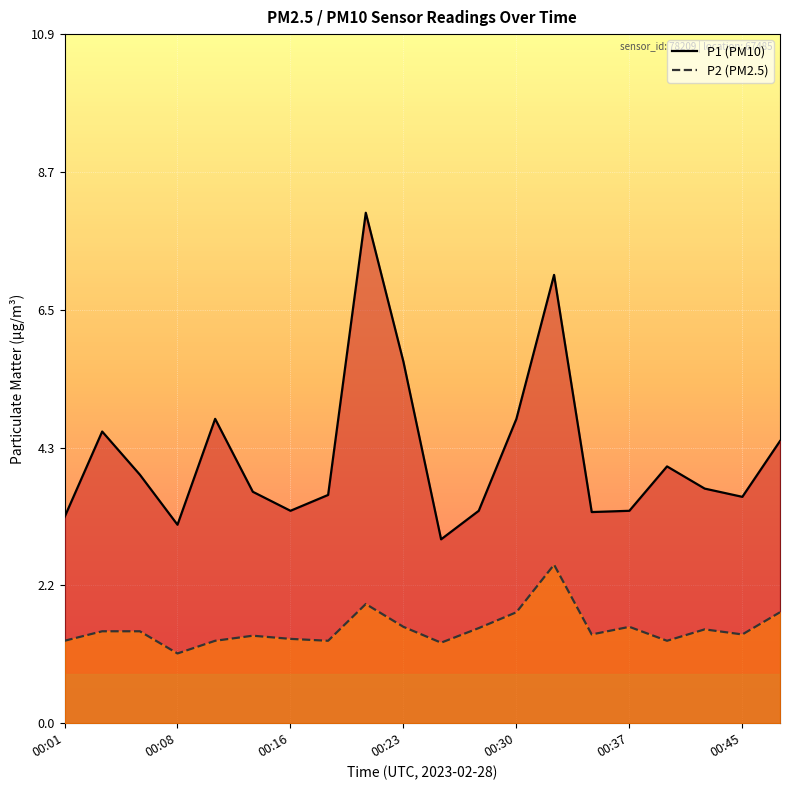

What is the difference between the highest and lowest values at 00:45?

2.2